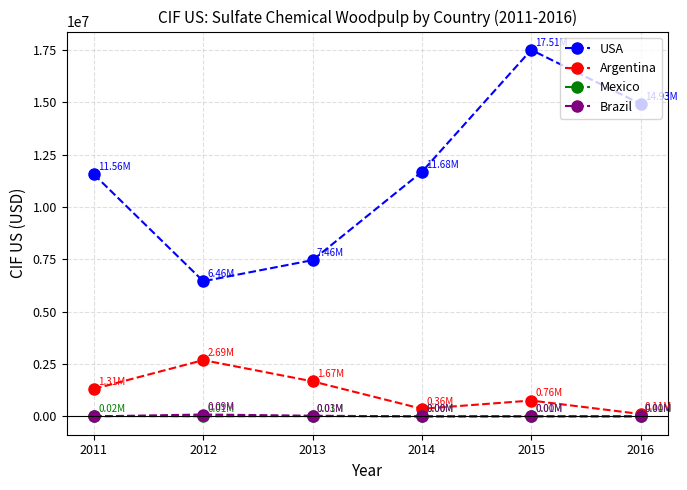

How many series are shown in this chart?

4